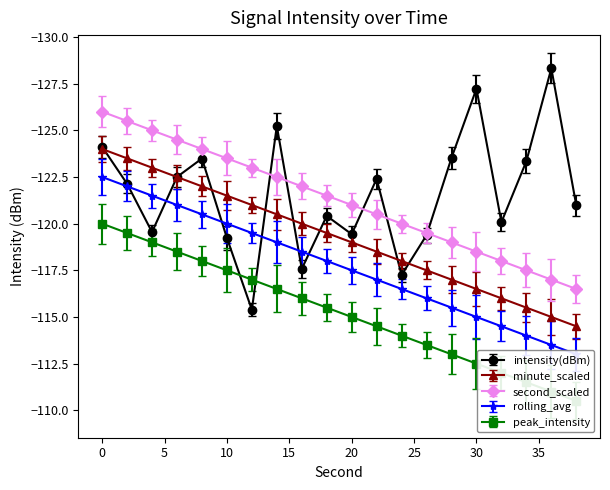

How many times do intensity(dBm) and peak_intensity cross each other?

2